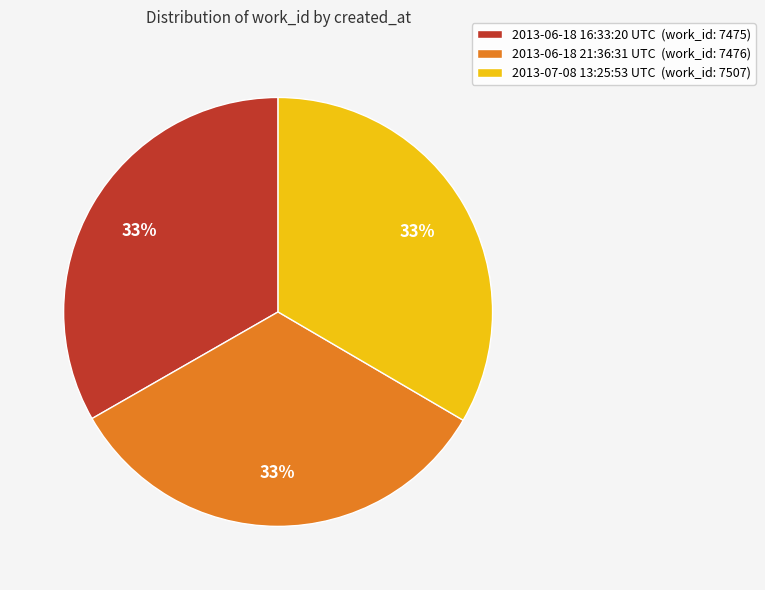

Is it true that 2013-07-08 13:25:53 UTC is 40% of the pie?

False